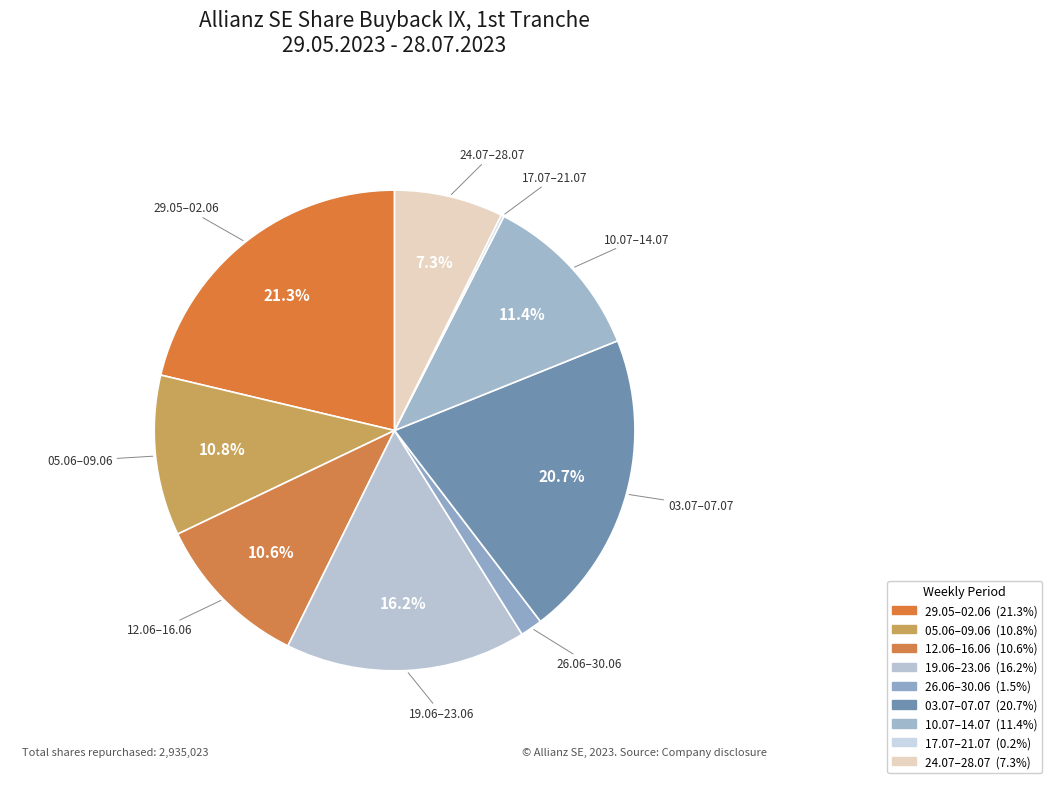

What is the largest slice in the pie chart?

29.05.2023 - 02.06.2023